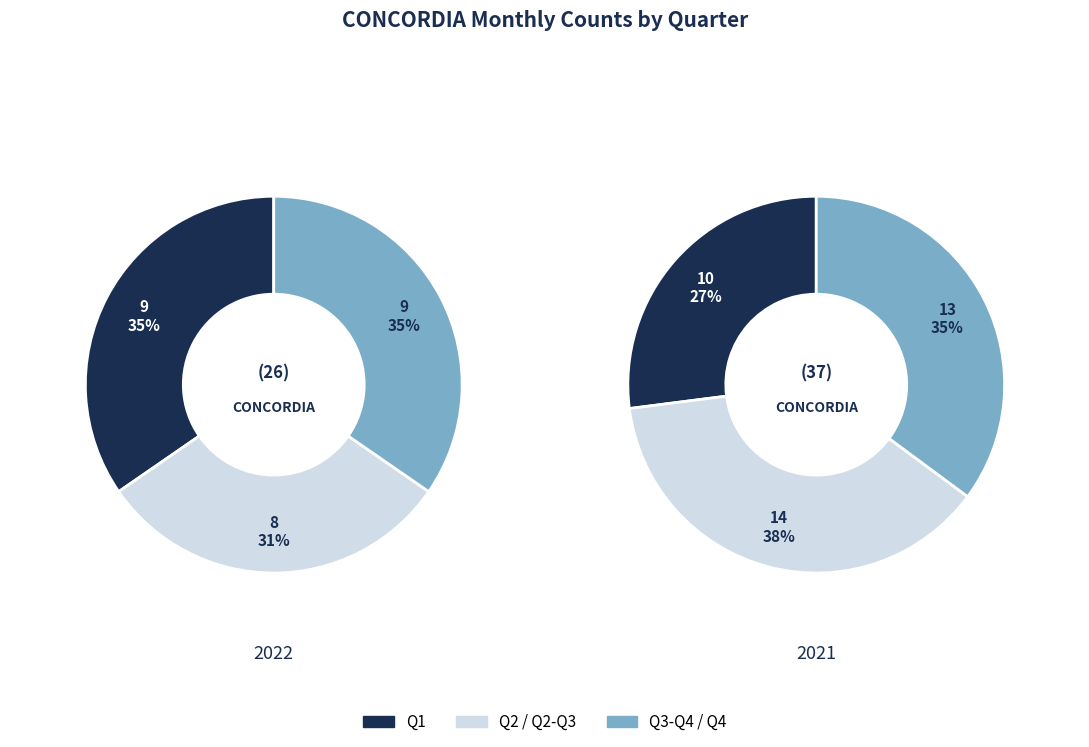

What is the difference between the highest and lowest values at 7?

2